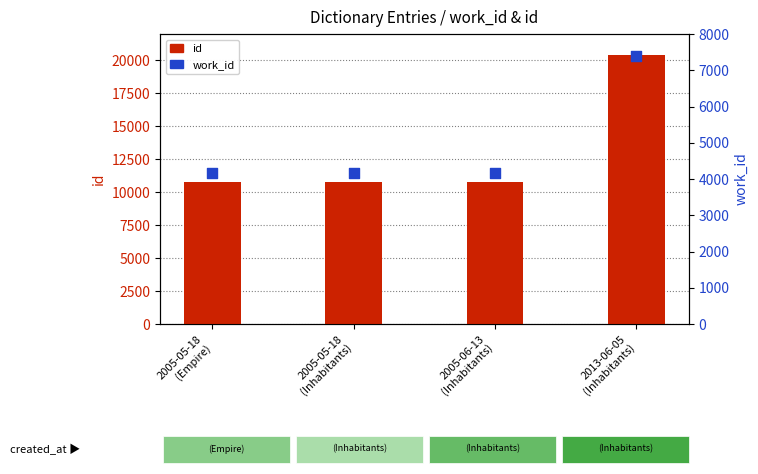

Which series has the largest total across all categories?

id